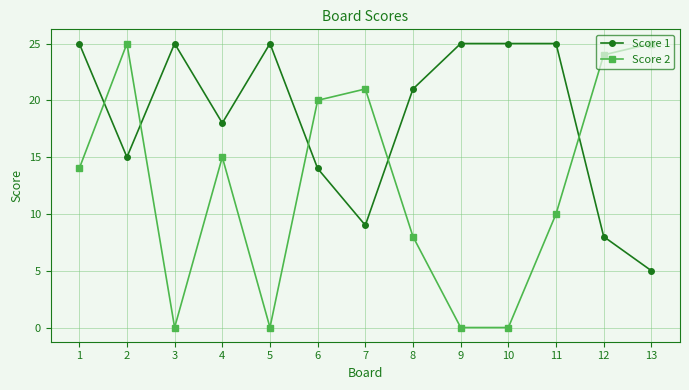

What is the maximum value for Score 2?

25